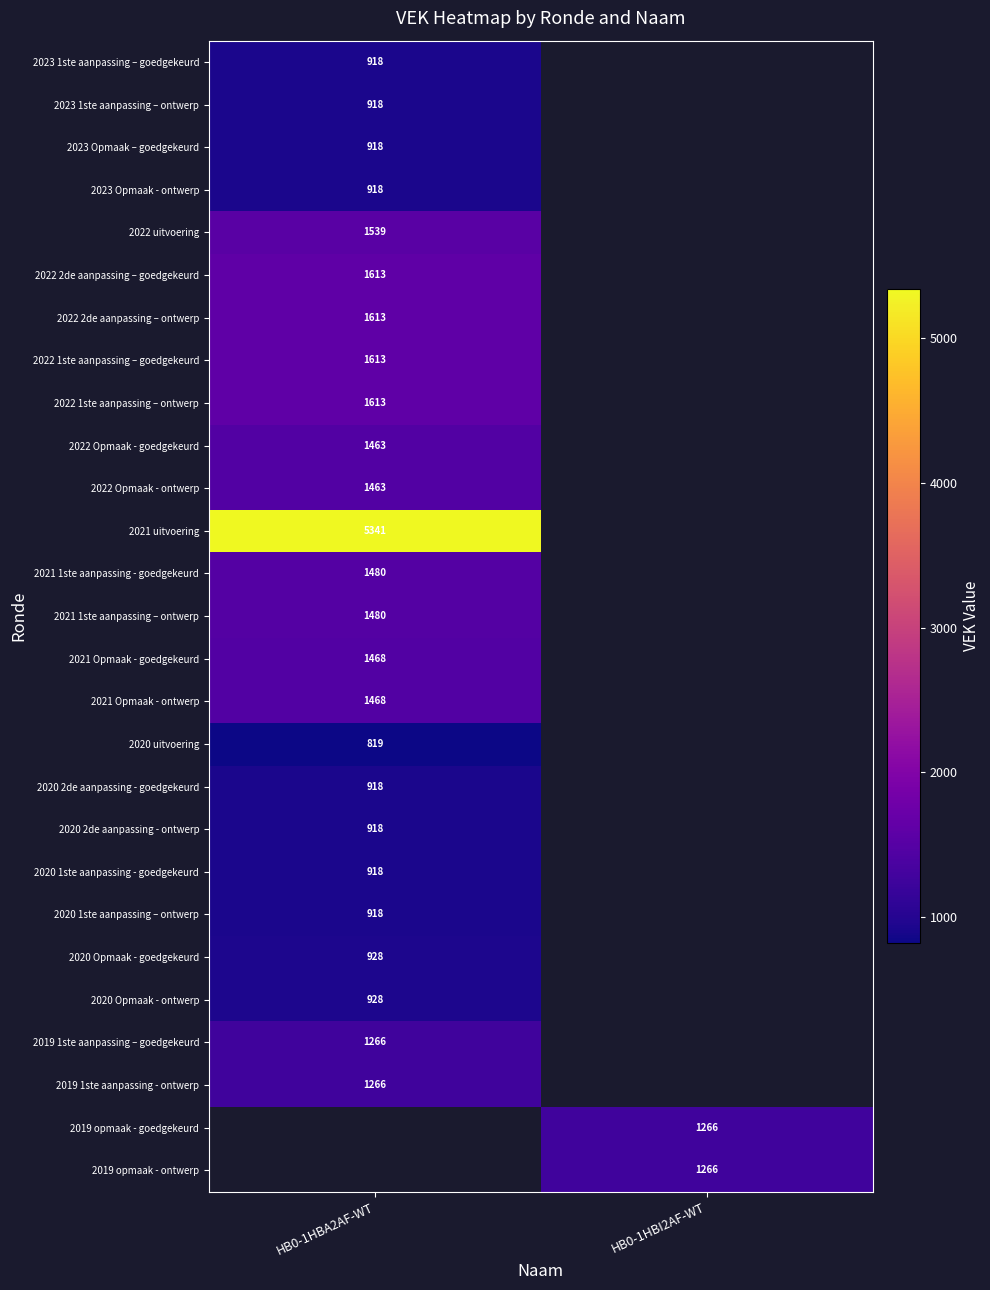

The 2022 1ste aanpassing – goedgekeurd series shows 2590 at HB0-1HBA2AF-WT. True or false?

False